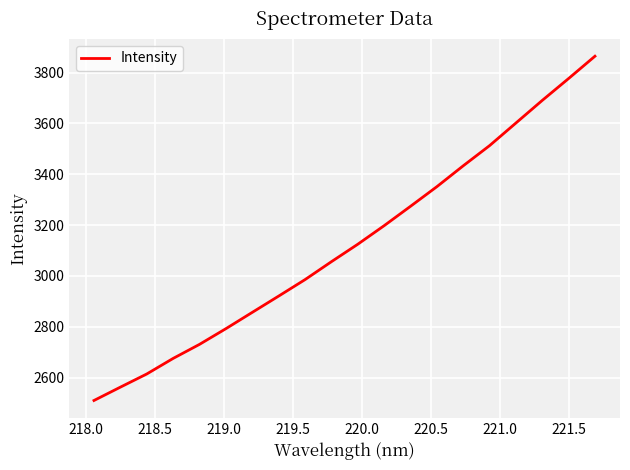

Reading left to right, what are all the values shown in this chart?

2510.1	2562.5	2614.3	2675.5	2730.8	2792.5	2856.6	2920.7	2985.4	3055.9	3124.6	3197.6	3273.7	3351.0	3433.0	3512.4	3601.4	3690.3	3776.4	3864.1